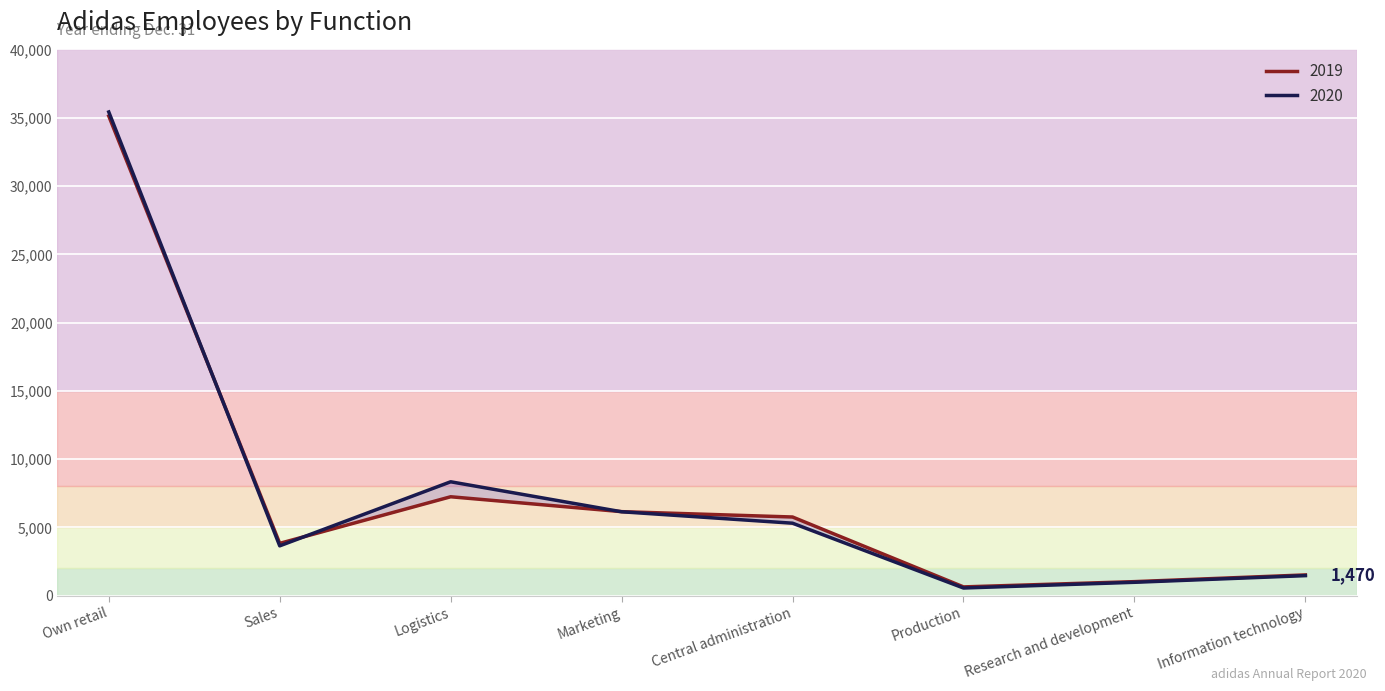

What is the difference between the 2019 values at Logistics and Information technology?

5723